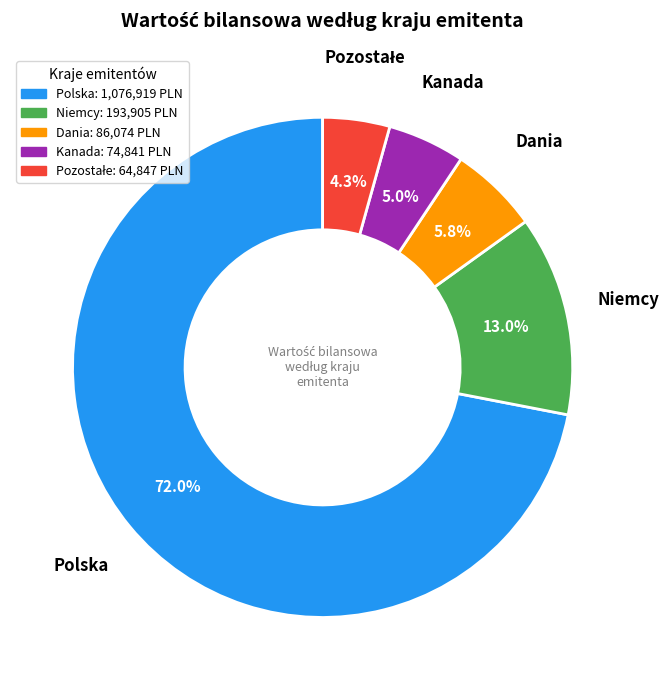

Is there any slice that represents more than half of the pie?

Yes